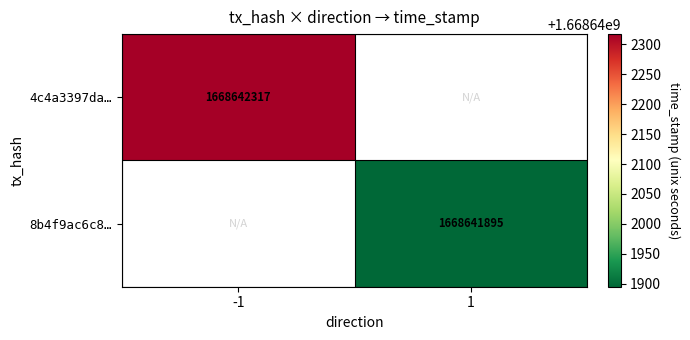

What is the greatest value displayed?

1668642317